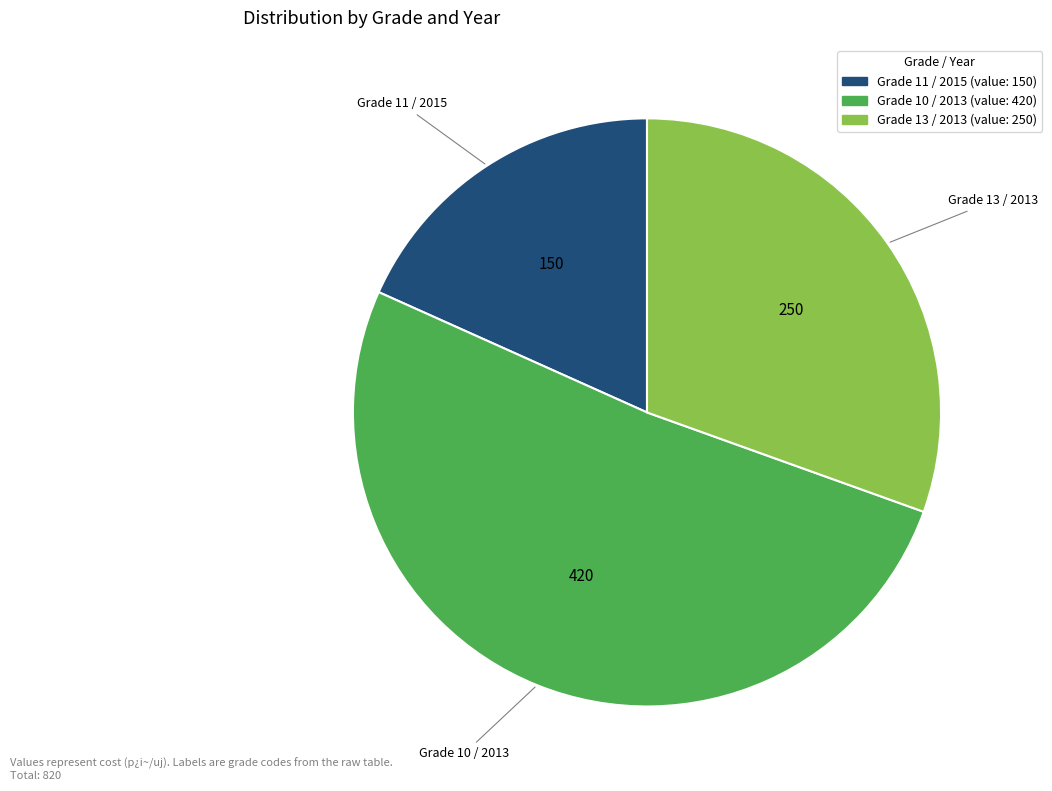

Is there any slice that represents more than half of the pie?

Yes